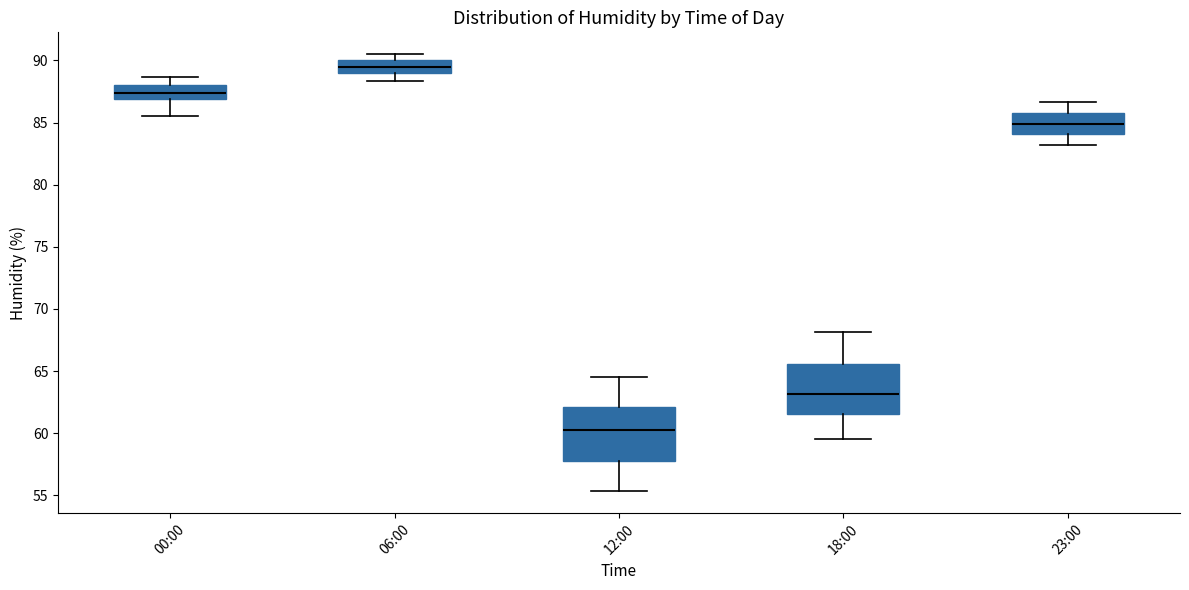

Which box has the lowest median line?

12:00